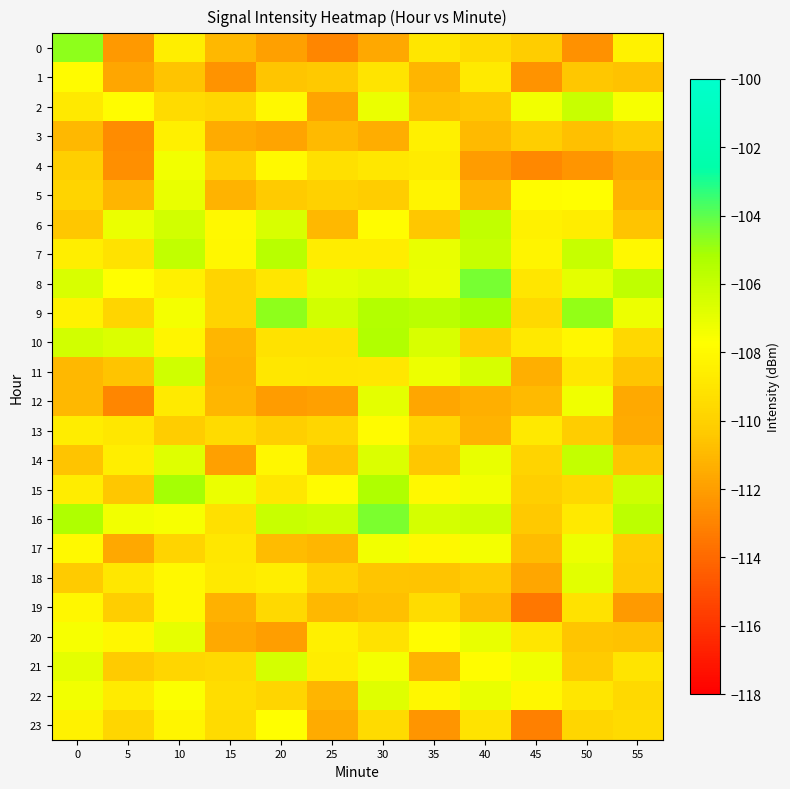

Reading left to right, transcribe all the data shown in this chart.

0: 0=-104.7	5=-112.2	10=-108.5	15=-111.0	20=-111.9	25=-112.9	30=-111.6	35=-109.0	40=-109.5	45=-110.3	50=-112.5	55=-108.4
1: 0=-107.9	5=-111.7	10=-110.6	15=-112.4	20=-110.5	25=-110.4	30=-109.0	35=-111.1	40=-108.7	45=-112.4	50=-110.4	55=-110.7
2: 0=-108.8	5=-107.9	10=-109.5	15=-109.7	20=-108.0	25=-111.8	30=-107.2	35=-110.7	40=-110.5	45=-107.4	50=-106.1	55=-107.5
3: 0=-111.0	5=-112.7	10=-108.5	15=-111.5	20=-111.8	25=-110.9	30=-111.4	35=-108.5	40=-110.9	45=-110.2	50=-110.7	55=-110.3
4: 0=-110.1	5=-112.6	10=-107.4	15=-110.1	20=-108.0	25=-109.2	30=-108.9	35=-108.7	40=-112.1	45=-112.8	50=-112.4	55=-111.6
5: 0=-109.9	5=-111.1	10=-107.1	15=-111.2	20=-110.3	25=-110.0	30=-110.2	35=-108.3	40=-111.1	45=-107.9	50=-107.7	55=-111.2
6: 0=-110.5	5=-107.1	10=-106.4	15=-108.1	20=-106.5	25=-111.0	30=-107.8	35=-110.4	40=-105.9	45=-108.4	50=-108.6	55=-110.6
7: 0=-108.5	5=-109.2	10=-105.9	15=-108.1	20=-105.6	25=-108.6	30=-108.6	35=-107.0	40=-106.0	45=-108.3	50=-106.0	55=-108.0
8: 0=-106.6	5=-107.8	10=-108.5	15=-109.9	20=-108.9	25=-106.9	30=-106.7	35=-107.2	40=-104.4	45=-109.0	50=-106.9	55=-105.8
9: 0=-108.4	5=-109.8	10=-107.5	15=-109.9	20=-104.8	25=-106.4	30=-105.4	35=-105.6	40=-105.2	45=-109.6	50=-104.8	55=-107.2
10: 0=-106.4	5=-106.6	10=-108.2	15=-111.0	20=-109.2	25=-109.2	30=-105.4	35=-106.6	40=-110.1	45=-108.8	50=-108.1	55=-109.7
11: 0=-111.0	5=-110.6	10=-106.3	15=-111.2	20=-108.9	25=-109.0	30=-108.9	35=-107.2	40=-106.5	45=-111.3	50=-108.9	55=-110.5
12: 0=-111.0	5=-112.9	10=-108.8	15=-111.1	20=-112.0	25=-111.9	30=-107.0	35=-111.7	40=-111.4	45=-111.0	50=-107.3	55=-111.6
13: 0=-108.6	5=-108.9	10=-110.2	15=-109.6	20=-110.1	25=-109.7	30=-107.9	35=-109.8	40=-111.2	45=-108.8	50=-110.2	55=-111.5
14: 0=-110.6	5=-108.5	10=-106.8	15=-111.9	20=-108.1	25=-110.6	30=-106.7	35=-110.4	40=-107.0	45=-109.9	50=-105.9	55=-110.5
15: 0=-108.6	5=-110.4	10=-105.1	15=-107.1	20=-108.9	25=-107.9	30=-105.3	35=-108.0	40=-107.4	45=-110.1	50=-109.6	55=-106.2
16: 0=-105.3	5=-107.3	10=-107.5	15=-109.3	20=-106.1	25=-106.2	30=-104.5	35=-106.4	40=-106.3	45=-110.4	50=-108.8	55=-105.7
17: 0=-108.0	5=-111.7	10=-109.9	15=-108.9	20=-110.9	25=-111.1	30=-107.4	35=-108.0	40=-107.4	45=-110.9	50=-107.2	55=-110.2
18: 0=-110.3	5=-108.9	10=-108.1	15=-108.9	20=-108.5	25=-110.0	30=-110.5	35=-110.6	40=-110.3	45=-111.7	50=-106.8	55=-110.3
19: 0=-108.1	5=-110.1	10=-108.0	15=-111.3	20=-109.6	25=-111.0	30=-110.7	35=-109.5	40=-110.9	45=-113.5	50=-109.2	55=-112.1
20: 0=-107.5	5=-108.1	10=-107.0	15=-111.5	20=-112.0	25=-108.5	30=-109.2	35=-107.9	40=-107.1	45=-108.9	50=-110.5	55=-110.7
21: 0=-106.9	5=-110.3	10=-109.8	15=-109.6	20=-106.4	25=-108.6	30=-107.4	35=-111.2	40=-107.8	45=-107.2	50=-110.3	55=-109.0
22: 0=-107.3	5=-108.7	10=-107.6	15=-109.4	20=-109.8	25=-111.1	30=-106.8	35=-108.1	40=-107.1	45=-108.1	50=-108.9	55=-109.6
23: 0=-108.3	5=-109.8	10=-108.2	15=-109.5	20=-107.7	25=-111.5	30=-109.5	35=-112.3	40=-109.1	45=-113.1	50=-109.8	55=-109.5